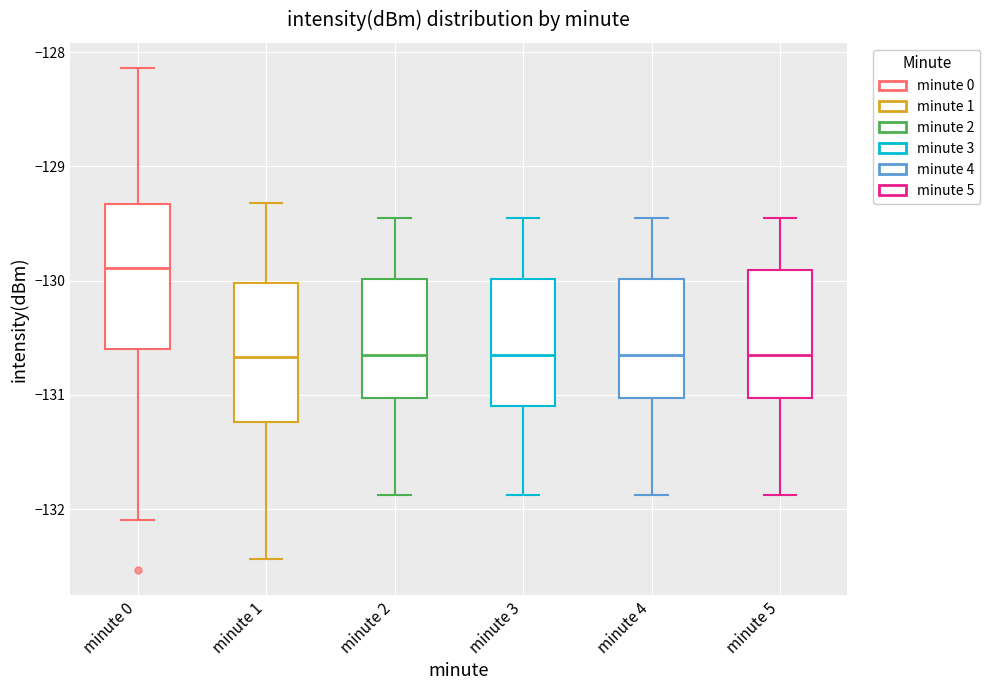

Where is the lower edge of the box for minute 0 on the y-axis? The values are not printed on the chart, so give them approximately, as read against the axis.

-130.6